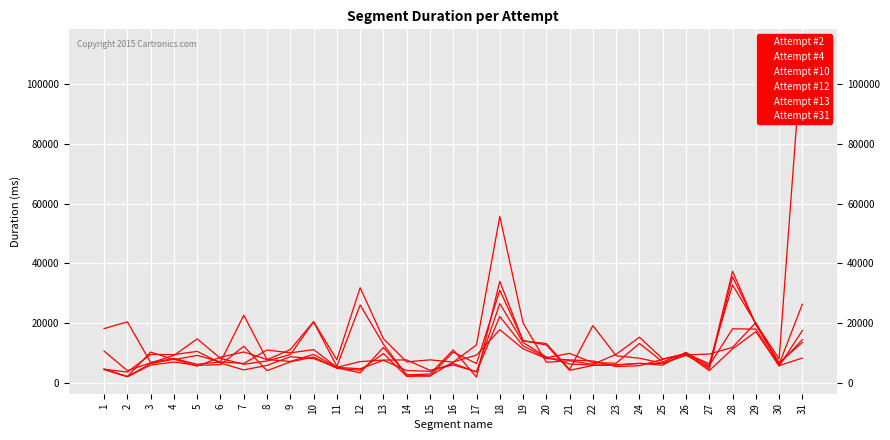

The value of Attempt #13 at 7 is 10421. True or false?

True